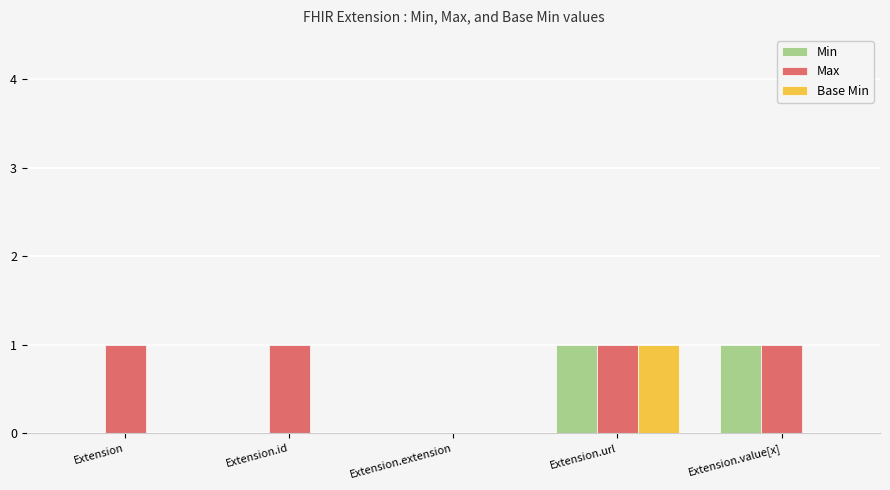

At which category is the sum across all series the highest?

Extension.url